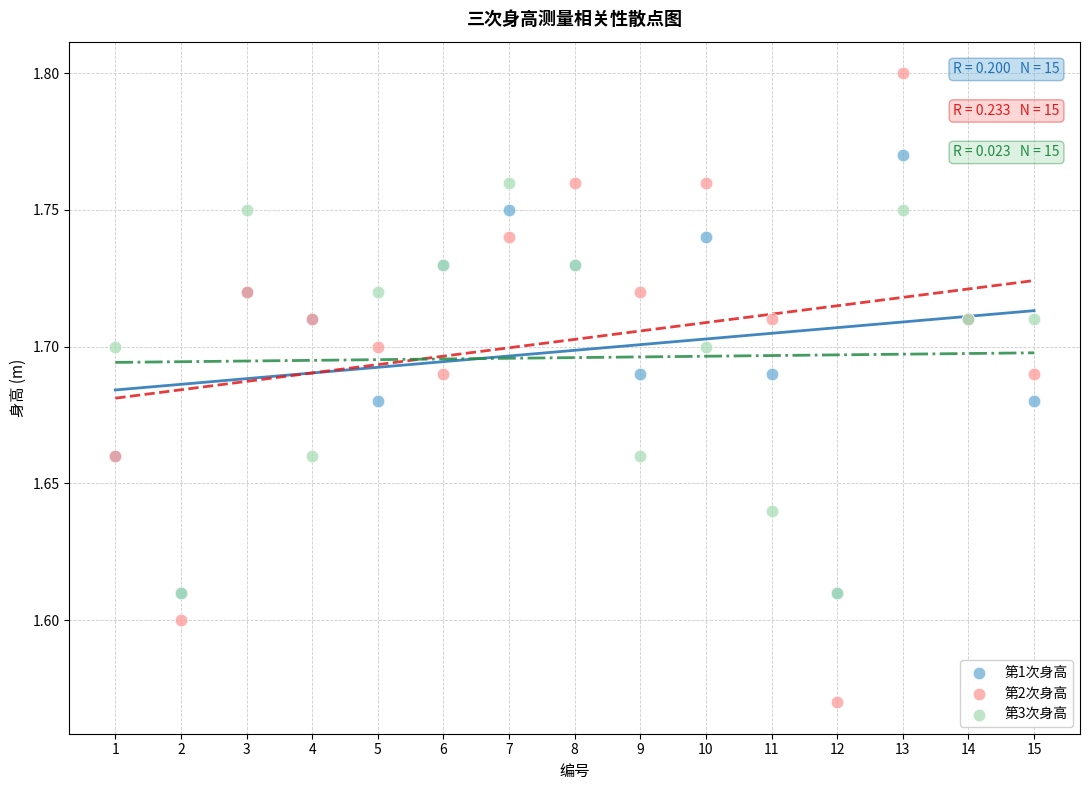

What are all the series names shown in the legend?

第1次身高, 第2次身高, 第3次身高